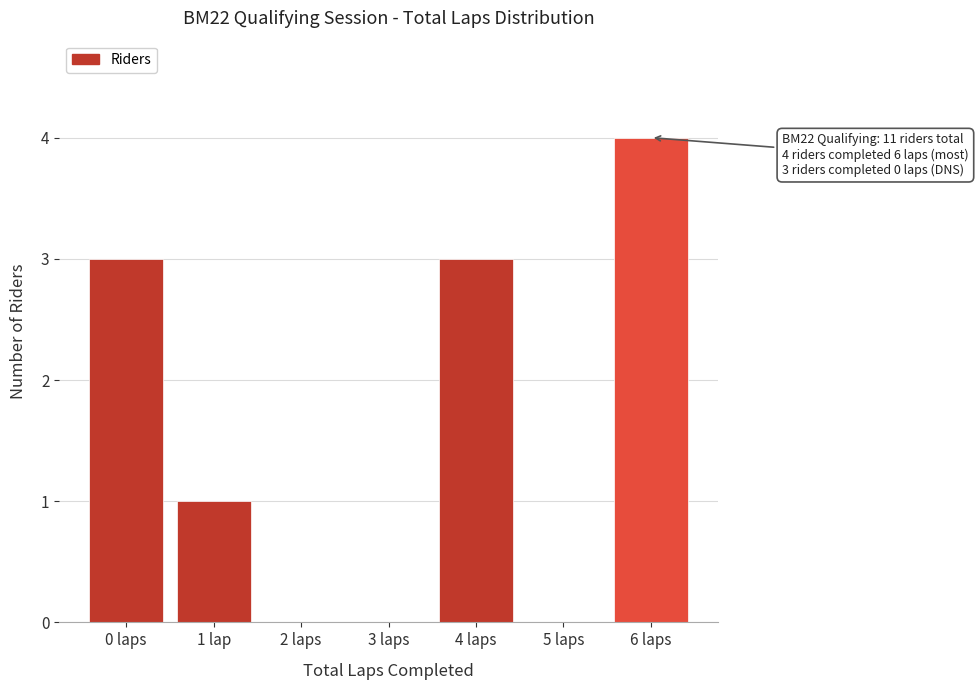

Reading left to right, extract all data points from this chart.

0 laps=3	1 lap=1	2 laps=0	3 laps=0	4 laps=3	5 laps=0	6 laps=4